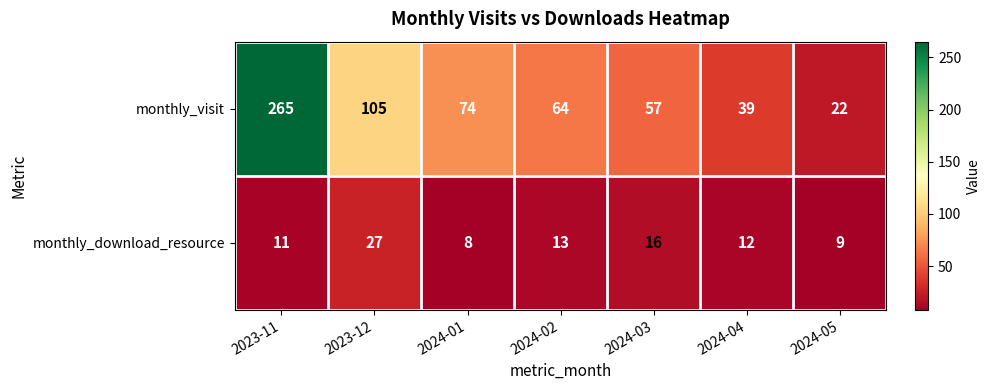

The monthly_visit series shows 37 at 2024-05. True or false?

False